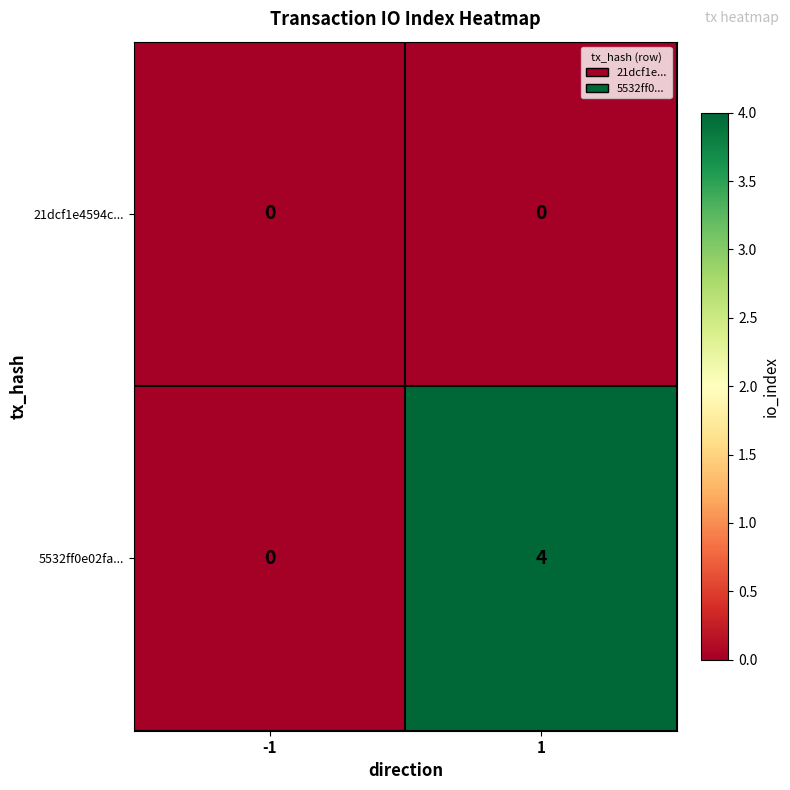

Which series changed the most between -1 and 1?

5532ff0e02fa...